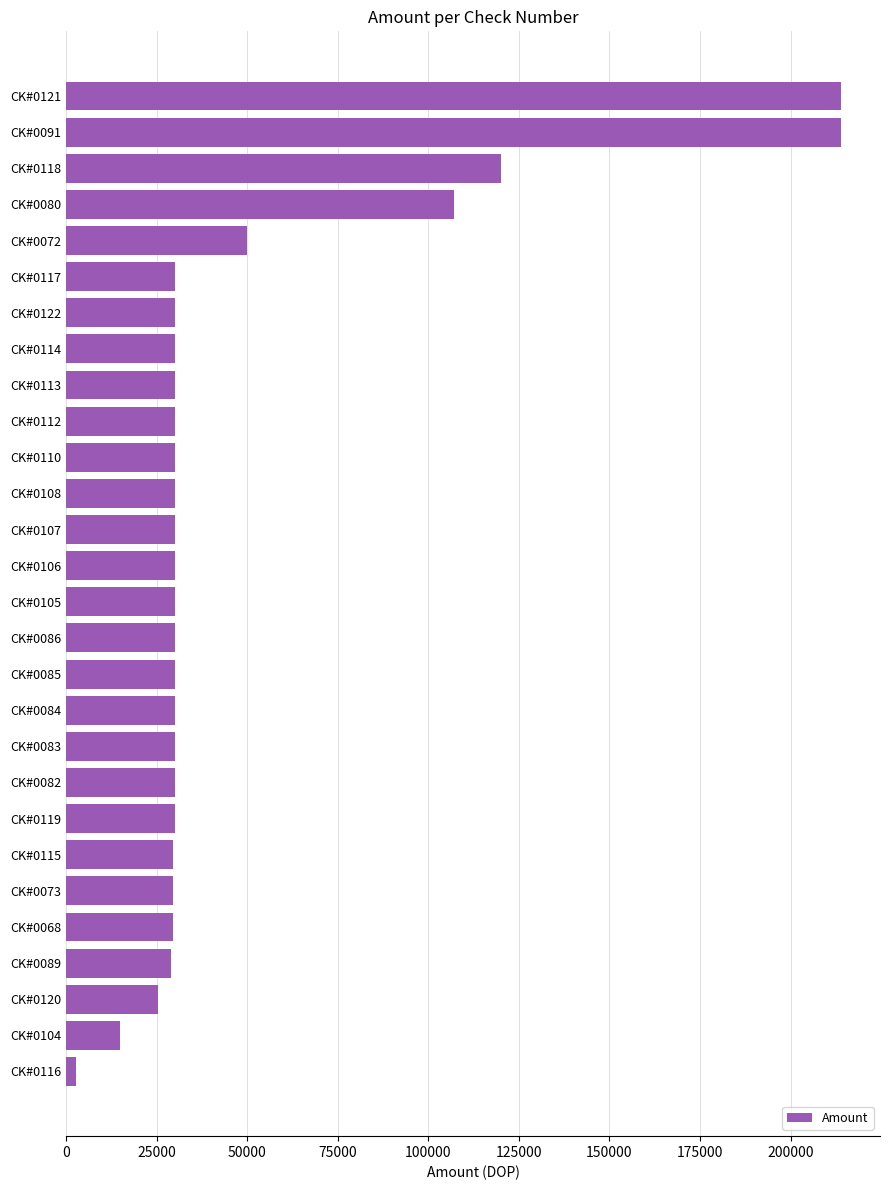

Approximately how many times larger is the value at CK#0114 compared to CK#0086?

1.0